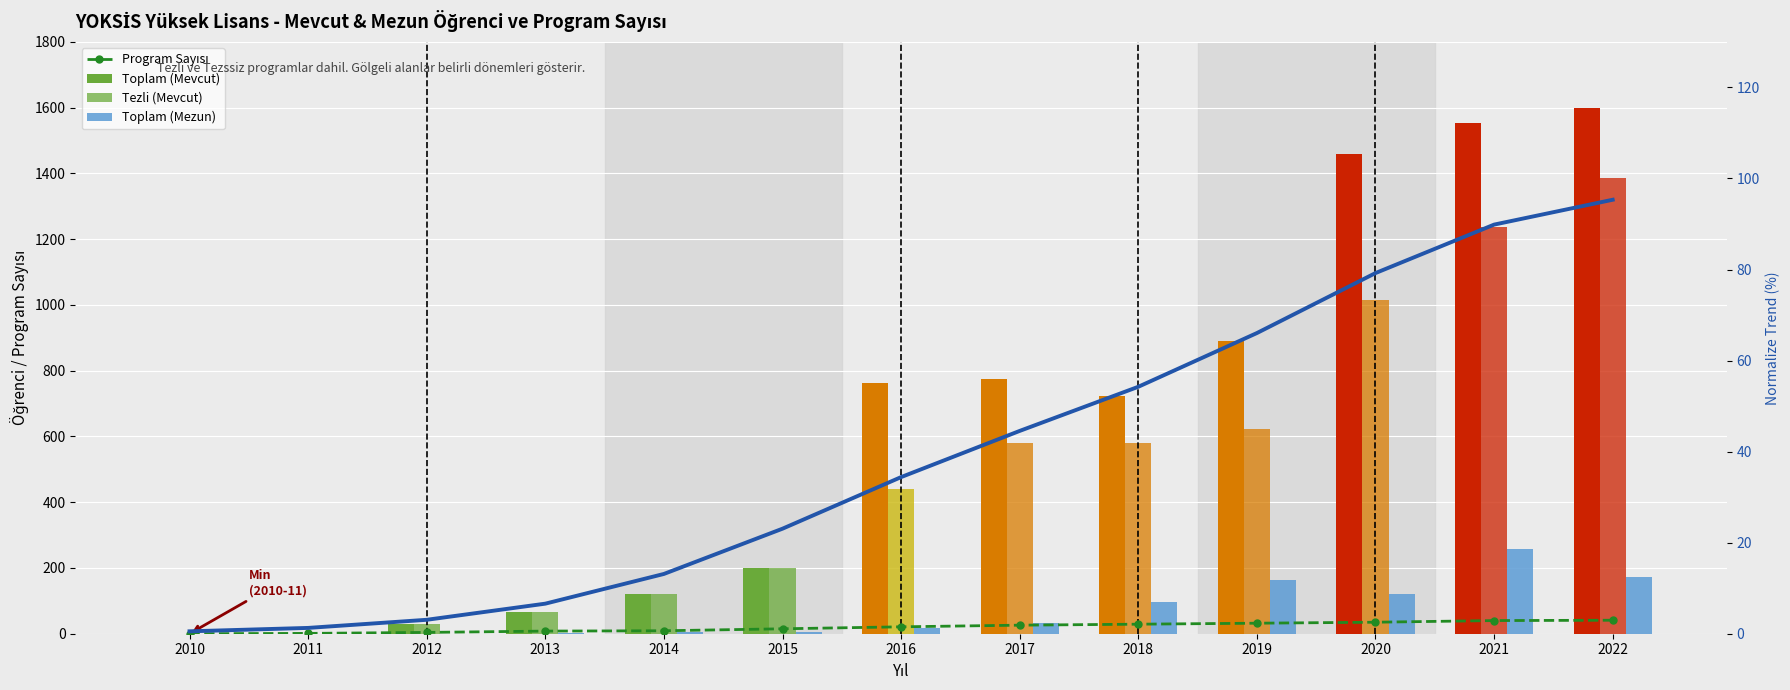

Which category has the highest value across all series?

2022